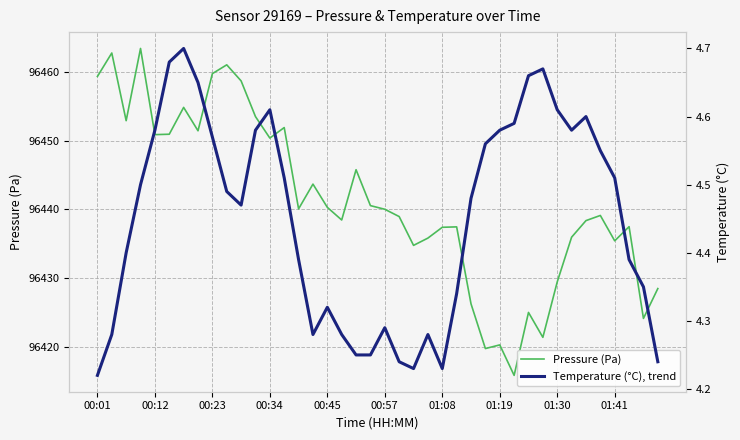

How many series are shown in this chart?

2